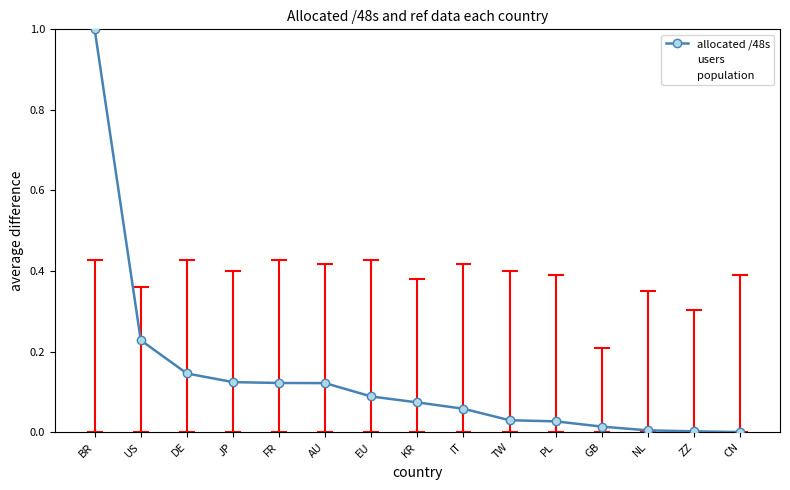

After their last crossing, which series has the higher values: allocated /48s or users?

users